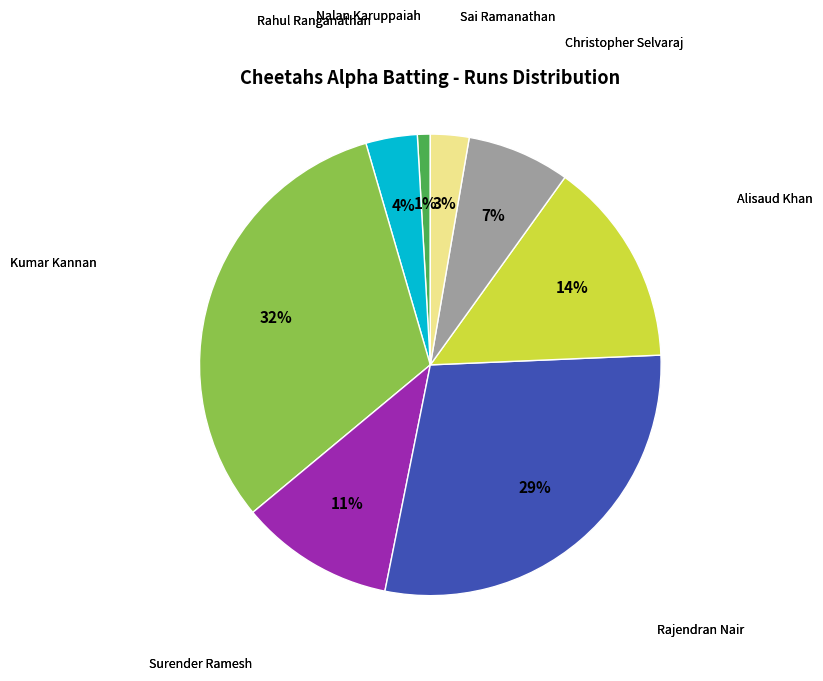

To the nearest percent, what is the average slice percentage?

12%